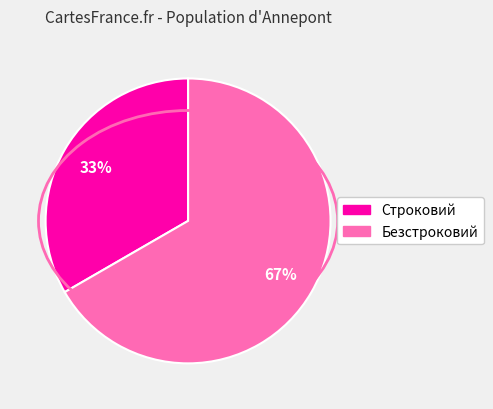

Rank the categories by value from lowest to highest.

Строковий, Безстроковий